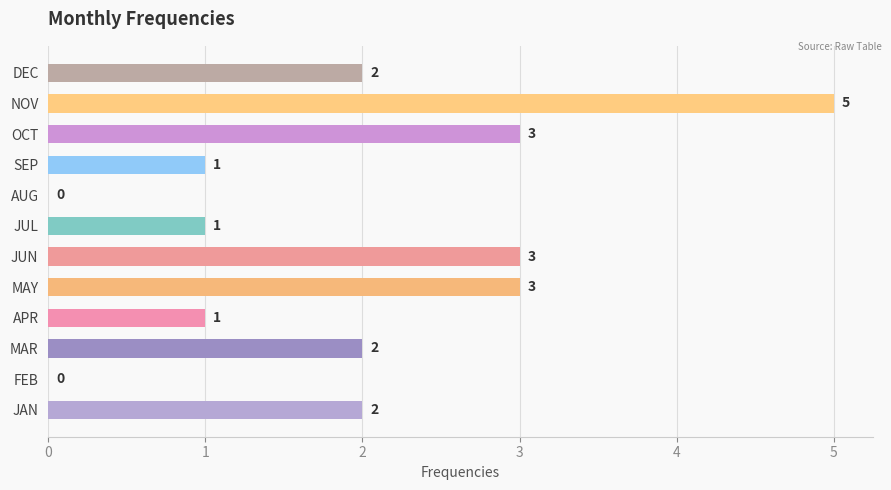

The value at DEC is 3. True or false?

False